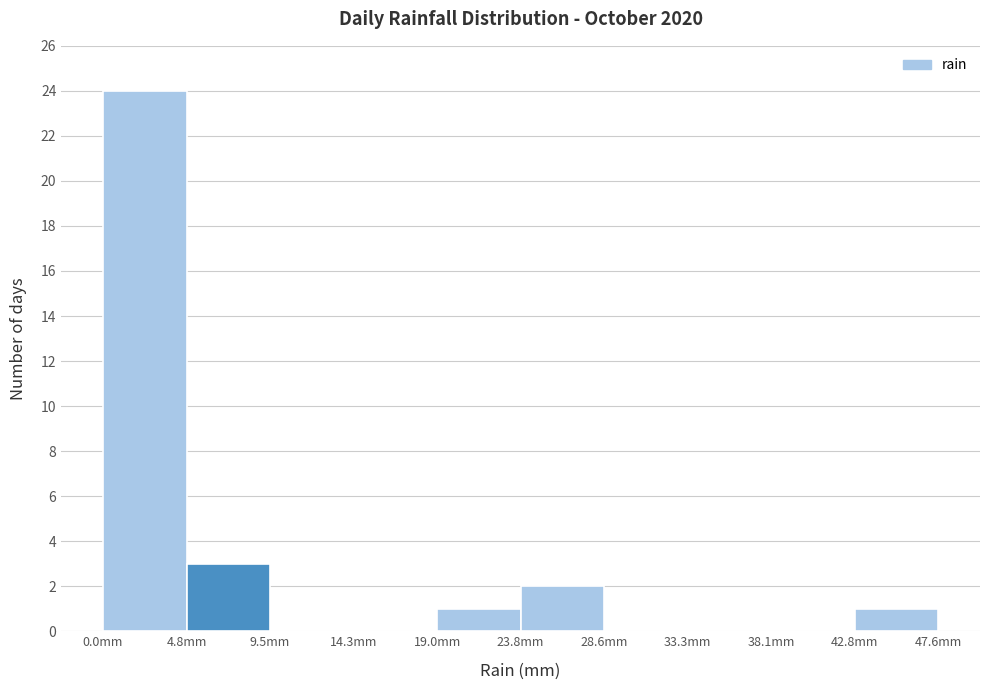

Reading left to right, transcribe this chart: for each bar, give the range it covers on the x-axis and its height. Neither the bar edges nor the heights are printed on the chart, so give them approximately, as read against the axes.

0.0 to 5.0: 24
5.0 to 9.5: 3
9.5 to 14.5: 0
14.5 to 19.0: 0
19.0 to 24.0: 1
24.0 to 28.5: 2
28.5 to 33.5: 0
33.5 to 38.0: 0
38.0 to 43.0: 0
43.0 to 47.5: 1